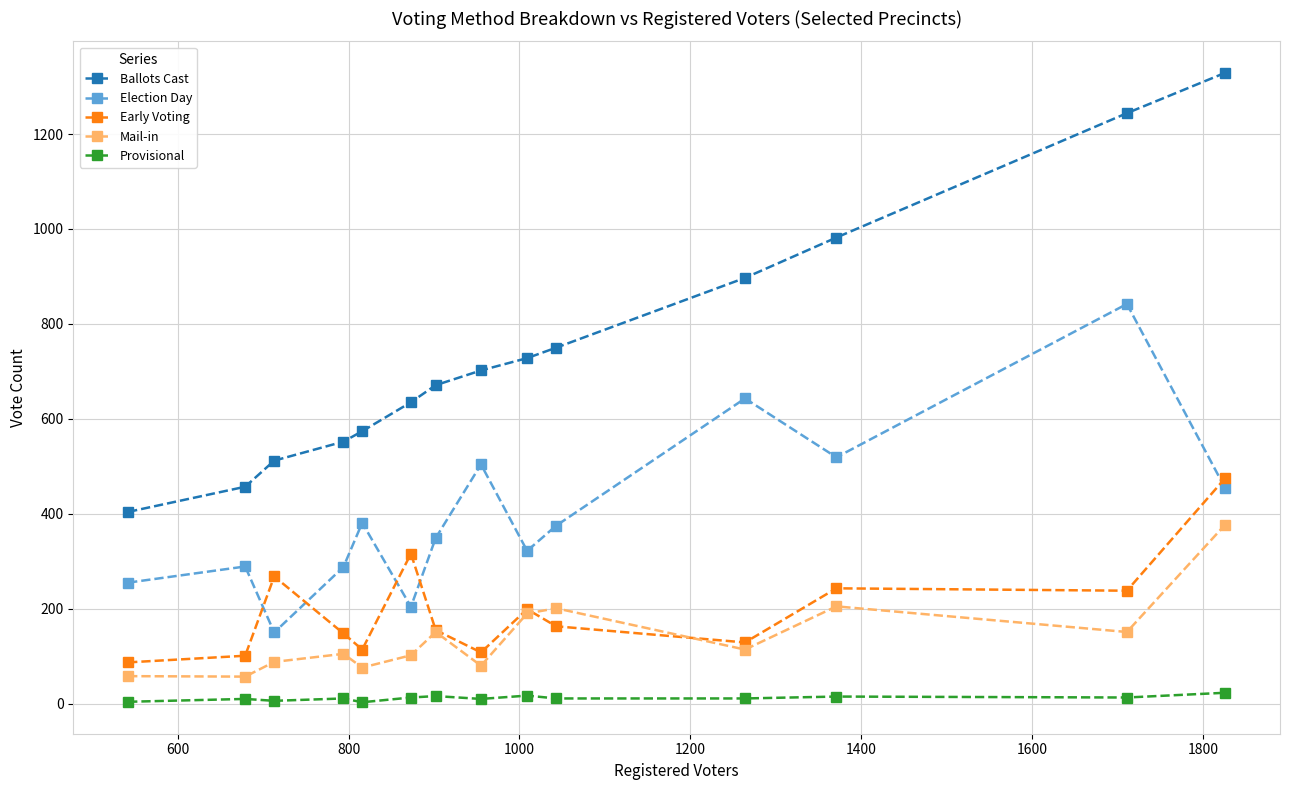

What is the maximum value for Early Voting?

475